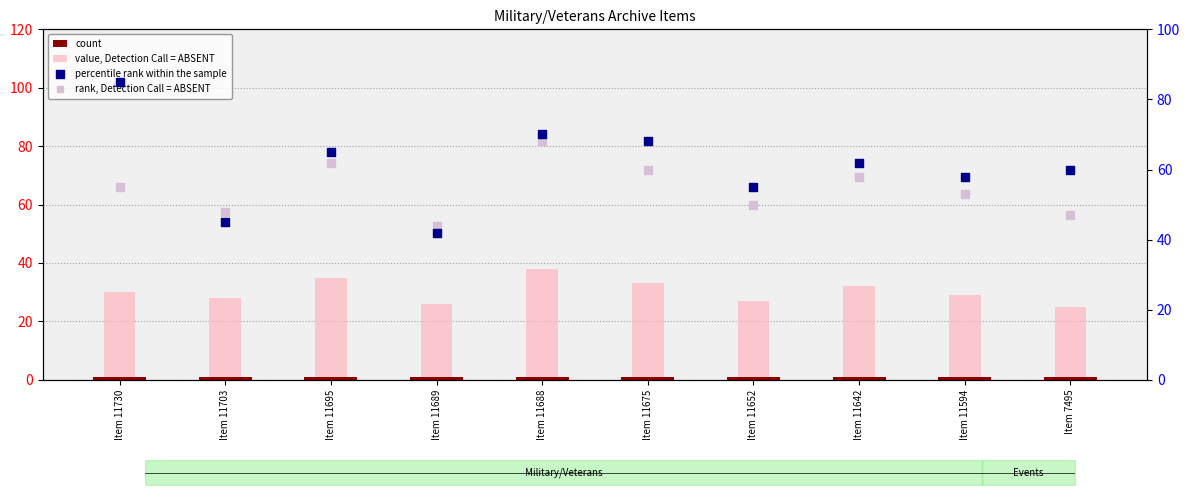

Which series has the largest total across all categories?

percentile rank within the sample